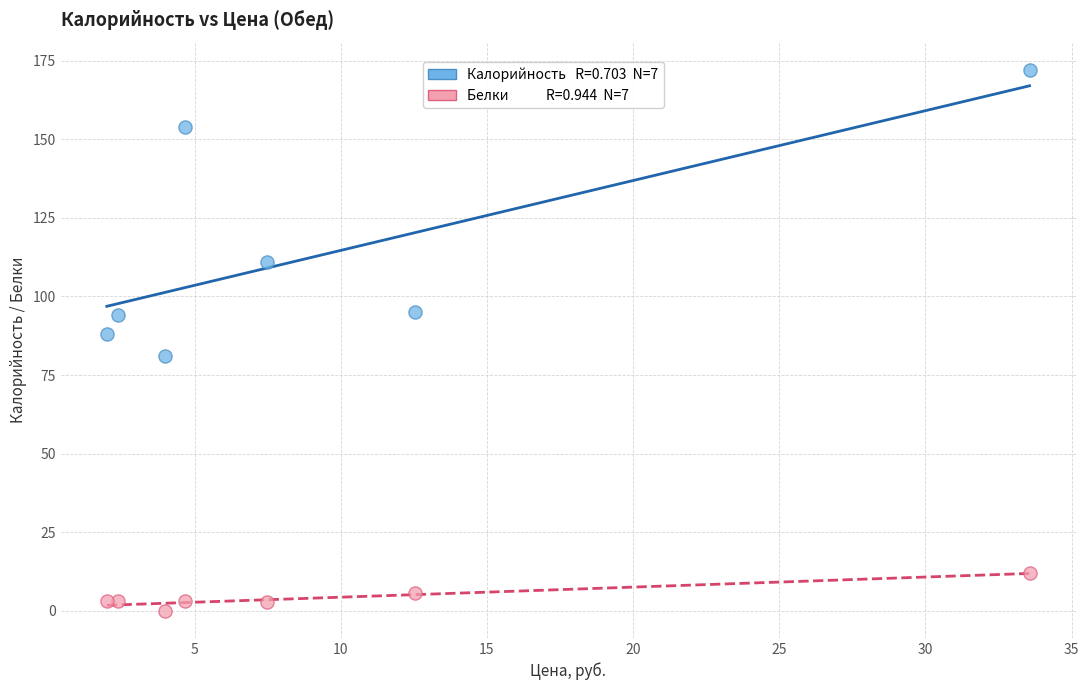

Across all series, what Y value is closest to 86?

88.0